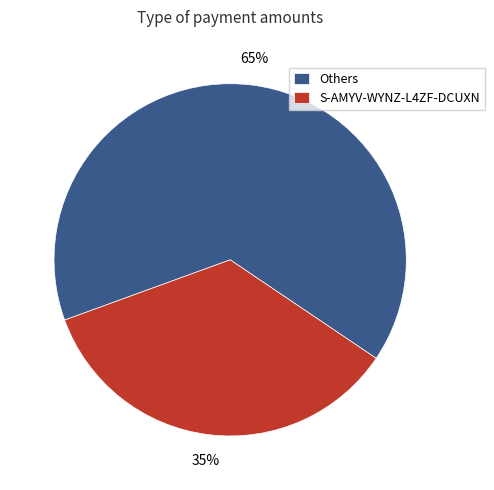

How many slices are in this pie chart?

2